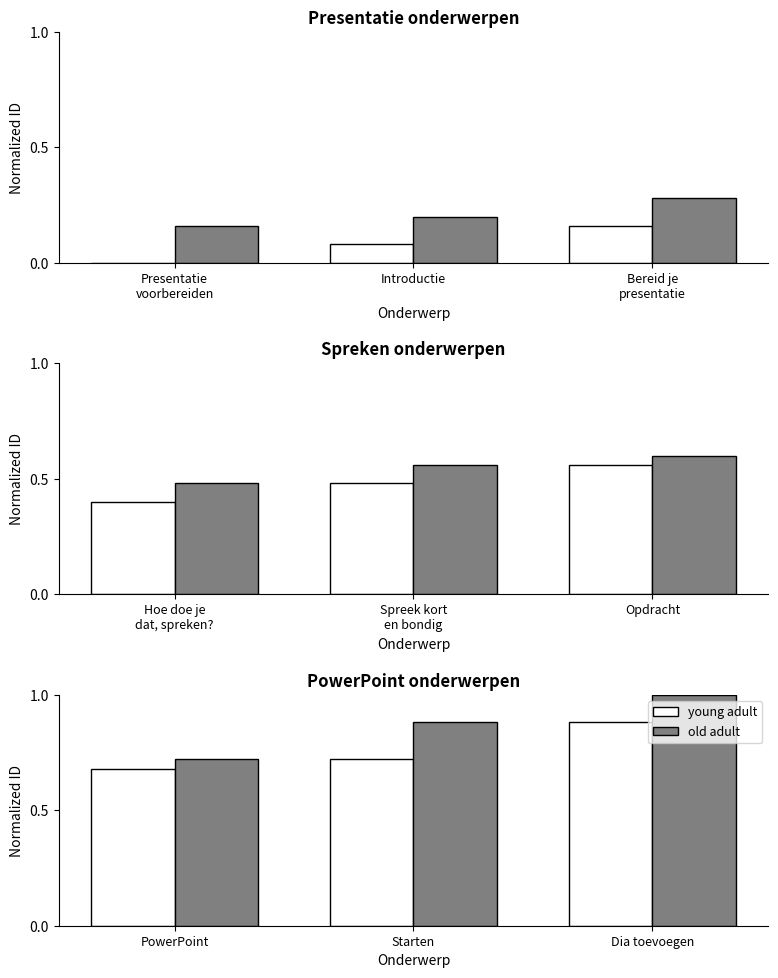

What are all the series names shown in the legend?

young adult, old adult